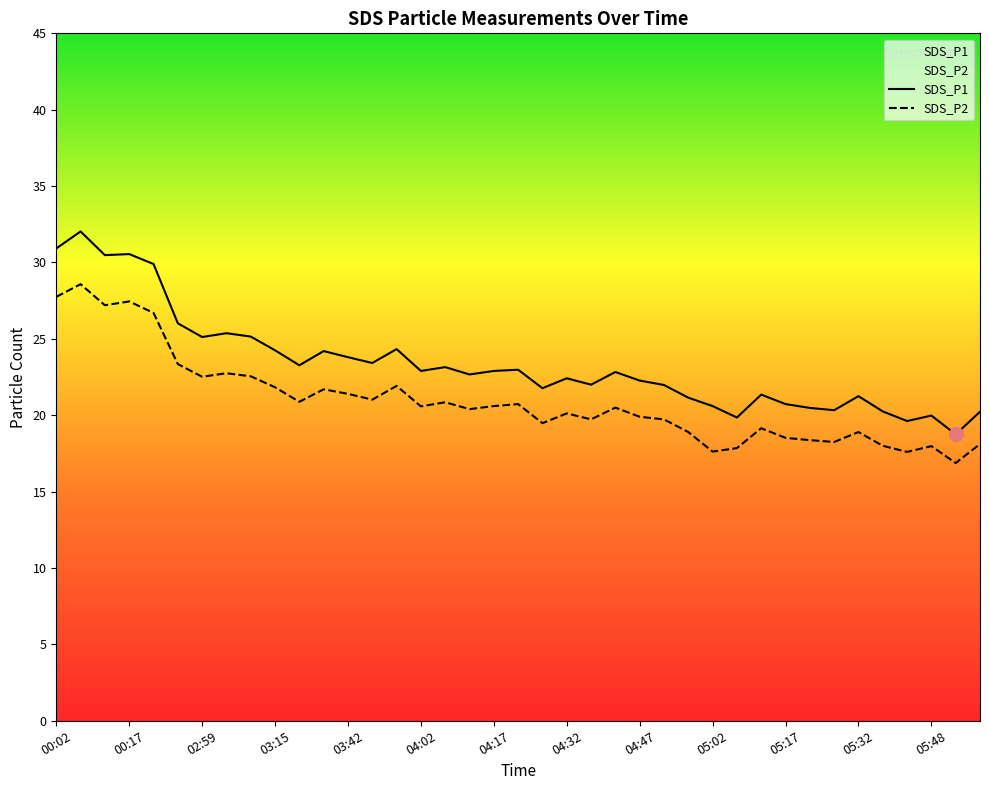

Reading right to left, extract all data points from this chart.

SDS_P1: 05:58=20.2	05:53=18.8	05:48=20.0	05:43=19.6	05:37=20.2	05:32=21.2	05:27=20.3	05:22=20.5	05:17=20.7	05:12=21.4	05:07=19.9	05:02=20.6	04:57=21.1	04:52=22.0	04:47=22.3	04:42=22.8	04:37=22.0	04:32=22.4	04:27=21.8	04:22=23.0	04:17=22.9	04:12=22.7	04:07=23.1	04:02=22.9	03:52=24.3	03:47=23.4	03:42=23.8	03:37=24.2	03:32=23.3	03:15=24.2	03:09=25.1	03:04=25.4	02:59=25.1	02:27=26.0	00:42=29.9	00:17=30.6	00:12=30.5	00:07=32.0	00:02=30.9
SDS_P2: 05:58=18.1	05:53=16.9	05:48=18.0	05:43=17.6	05:37=18.0	05:32=18.9	05:27=18.2	05:22=18.4	05:17=18.5	05:12=19.1	05:07=17.9	05:02=17.6	04:57=18.9	04:52=19.7	04:47=19.9	04:42=20.5	04:37=19.7	04:32=20.1	04:27=19.5	04:22=20.7	04:17=20.6	04:12=20.4	04:07=20.9	04:02=20.6	03:52=21.9	03:47=21.0	03:42=21.4	03:37=21.7	03:32=20.9	03:15=21.8	03:09=22.6	03:04=22.8	02:59=22.5	02:27=23.4	00:42=26.7	00:17=27.4	00:12=27.2	00:07=28.6	00:02=27.8